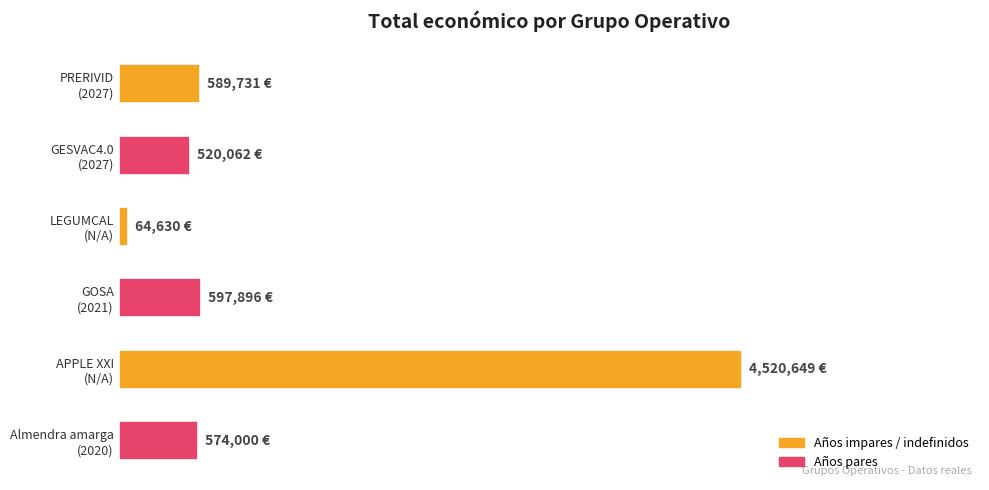

List the labels in order of value, largest first.

APPLE XXI (N/A), GOSA (2021), PRERIVID (2027), Almendra amarga (2020), GESVAC4.0 (2027), LEGUMCAL (N/A)